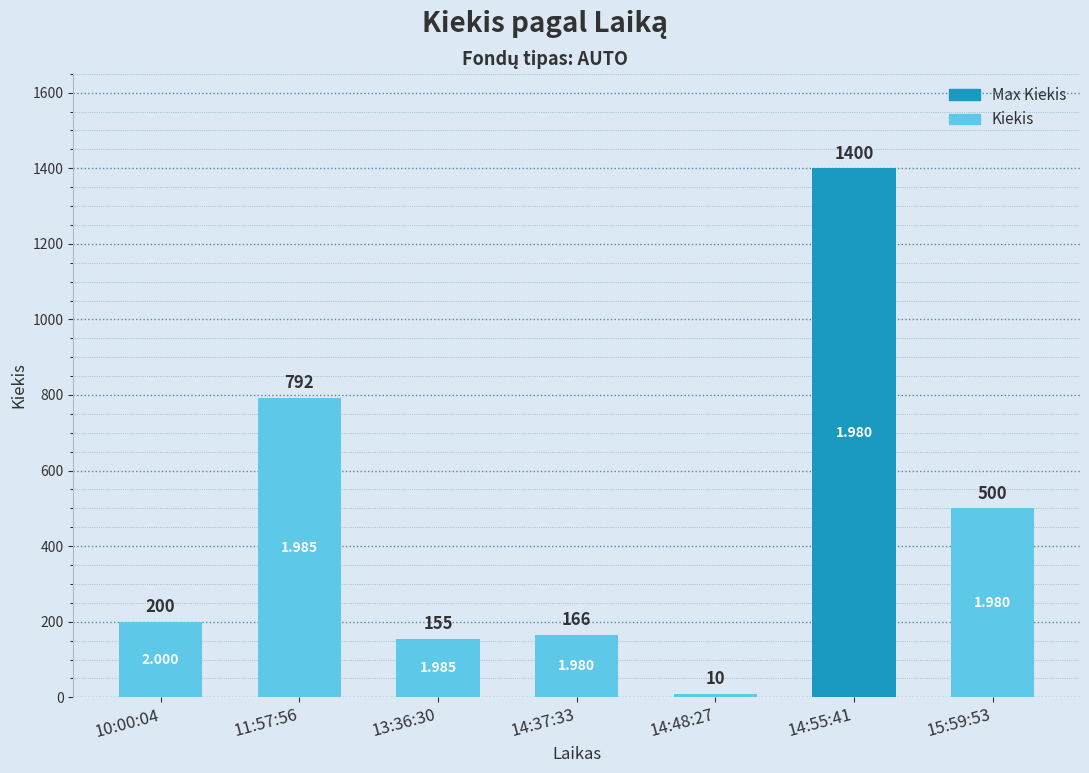

Reading left to right, extract all data points from this chart.

10:00:04=200	11:57:56=792	13:36:30=155	14:37:33=166	14:48:27=10	14:55:41=1400	15:59:53=500